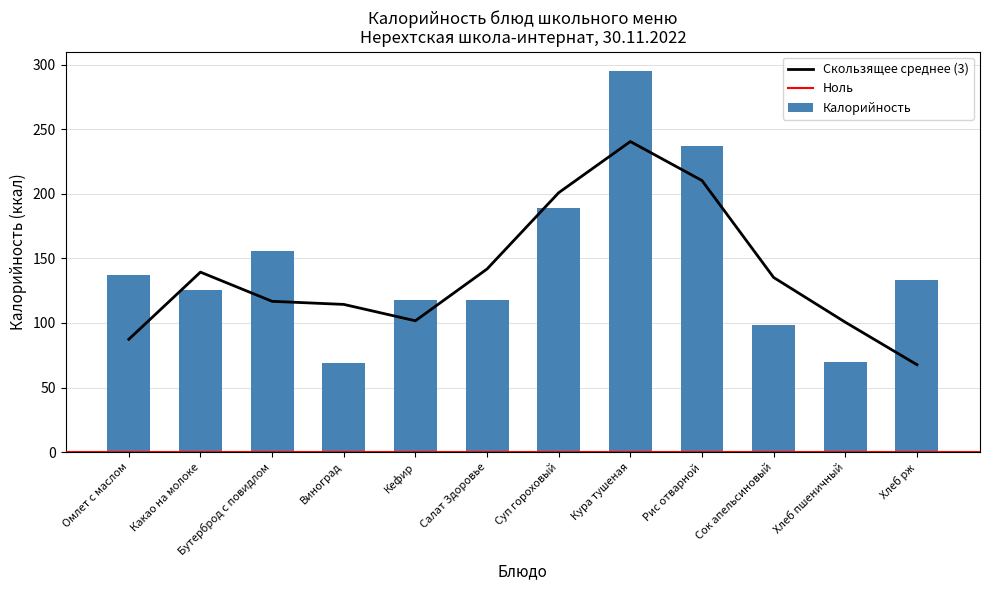

What is the sum of all Калорийность values?

1745.8